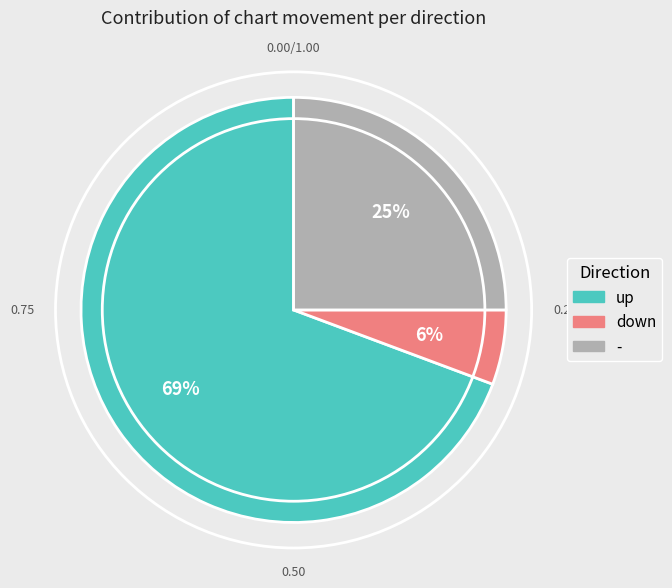

Is it true that up is 82% of the pie?

False